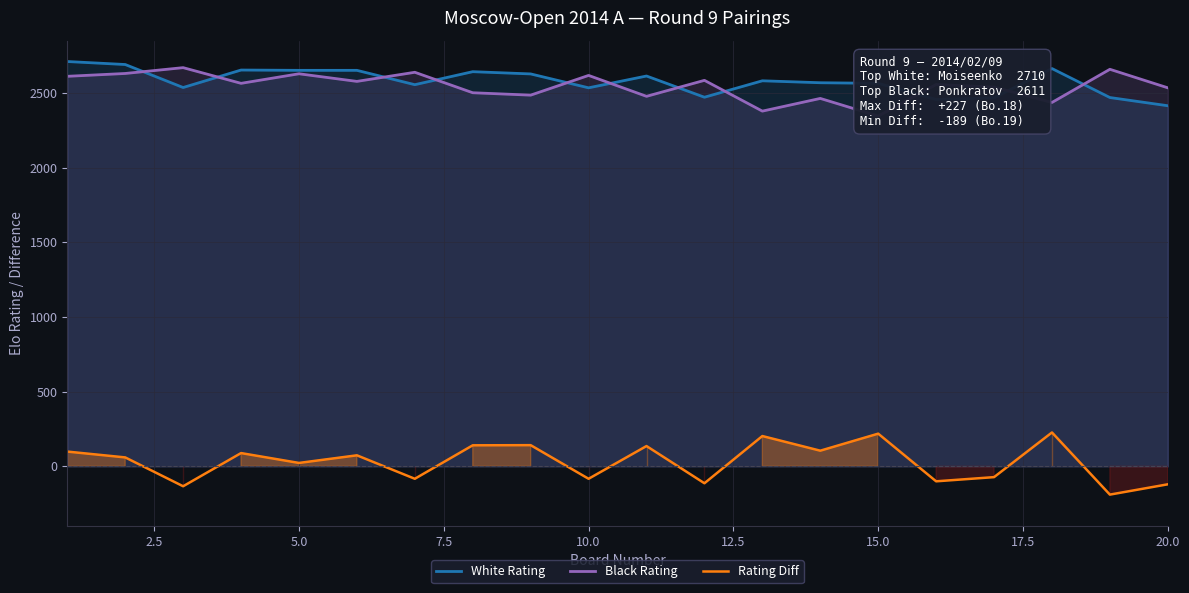

True or false: Rating Diff and White Rating cross at least once.

False